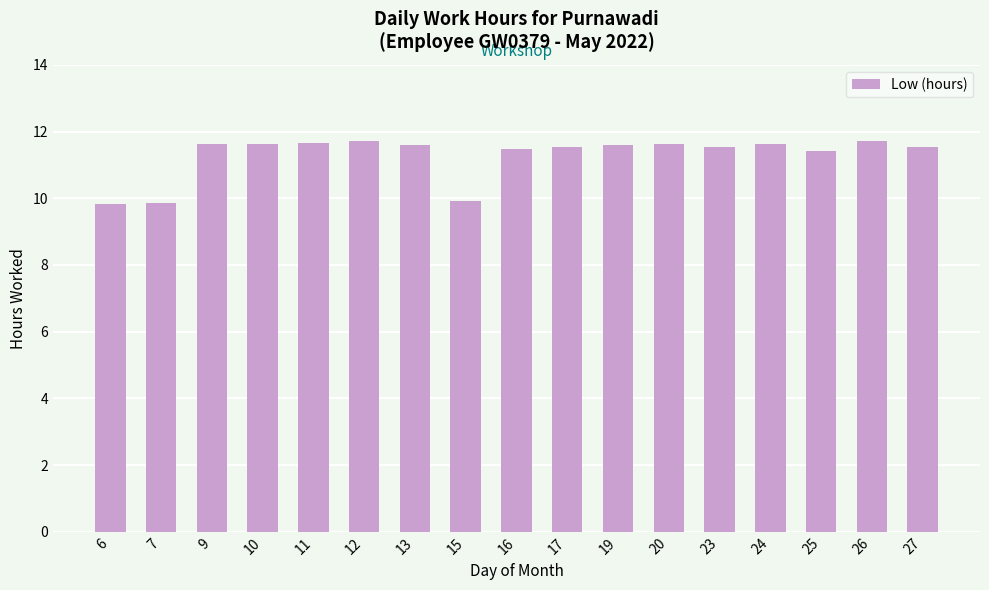

What is the smallest value displayed?

9.8